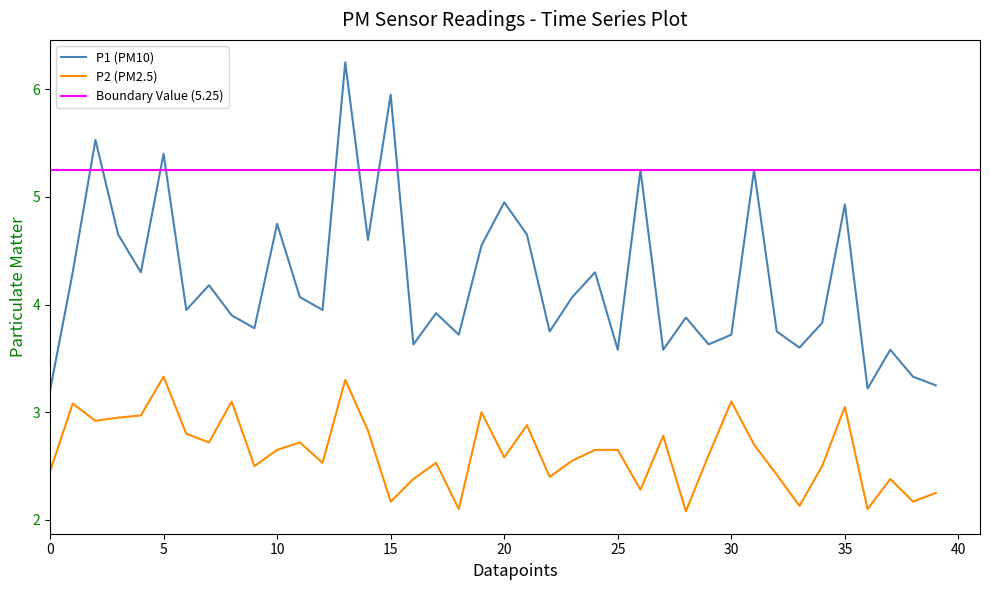

Between 17 and 29, which series saw the biggest shift?

P1